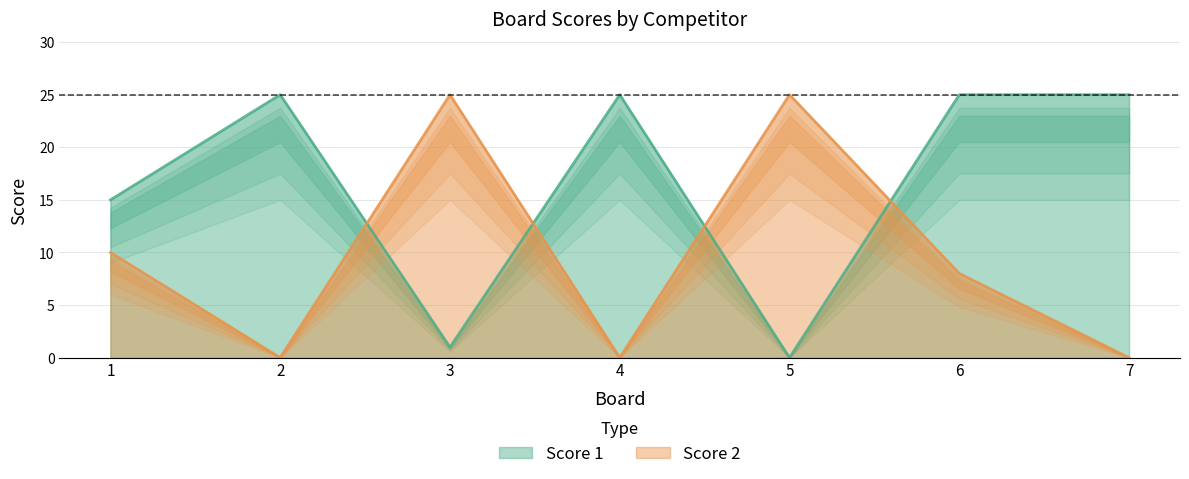

At which label is Score 1 closest to 12?

1